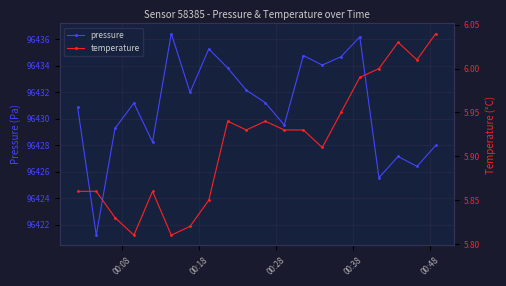

Reading left to right, transcribe all the data shown in this chart.

pressure: 96430.9	96421.2	96429.3	96431.2	96428.2	96436.4	96432.0	96435.3	96433.8	96432.2	96431.2	96429.5	96434.8	96434.1	96434.7	96436.2	96425.6	96427.2	96426.4	96428.0
temperature: 5.9	5.9	5.8	5.8	5.9	5.8	5.8	5.8	5.9	5.9	5.9	5.9	5.9	5.9	6.0	6.0	6.0	6.0	6.0	6.0